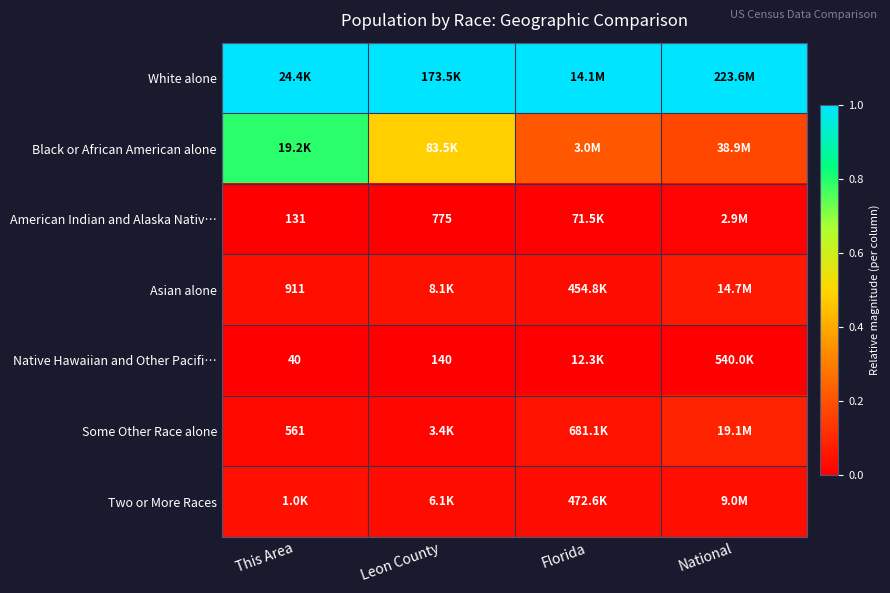

What is the total value across all series at National?

1.4